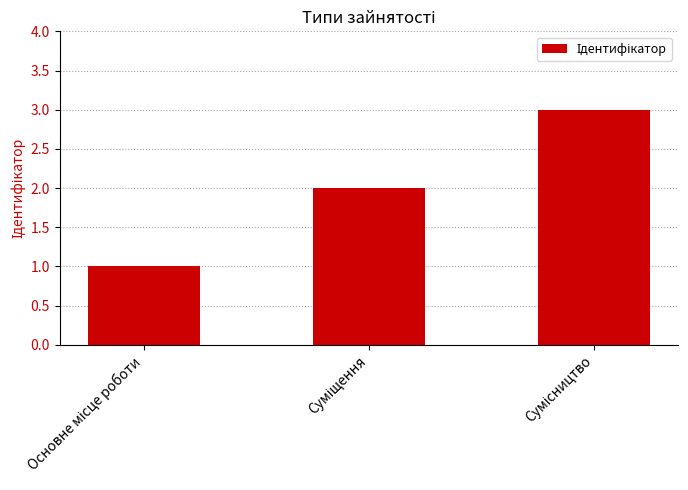

What is the value of the 2nd bar from the left?

2